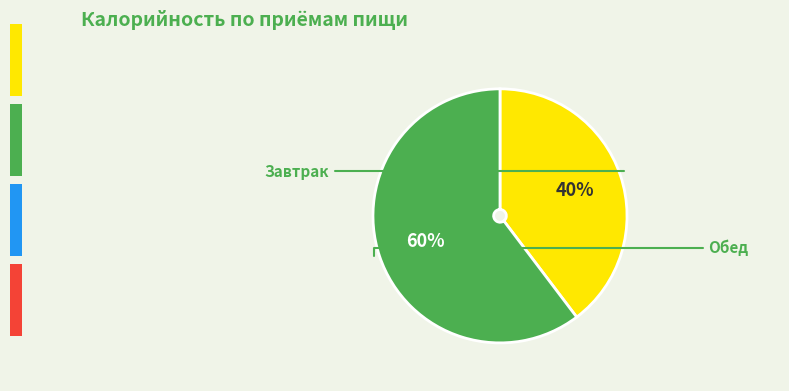

Which has a higher value, Обед or Завтрак?

Обед